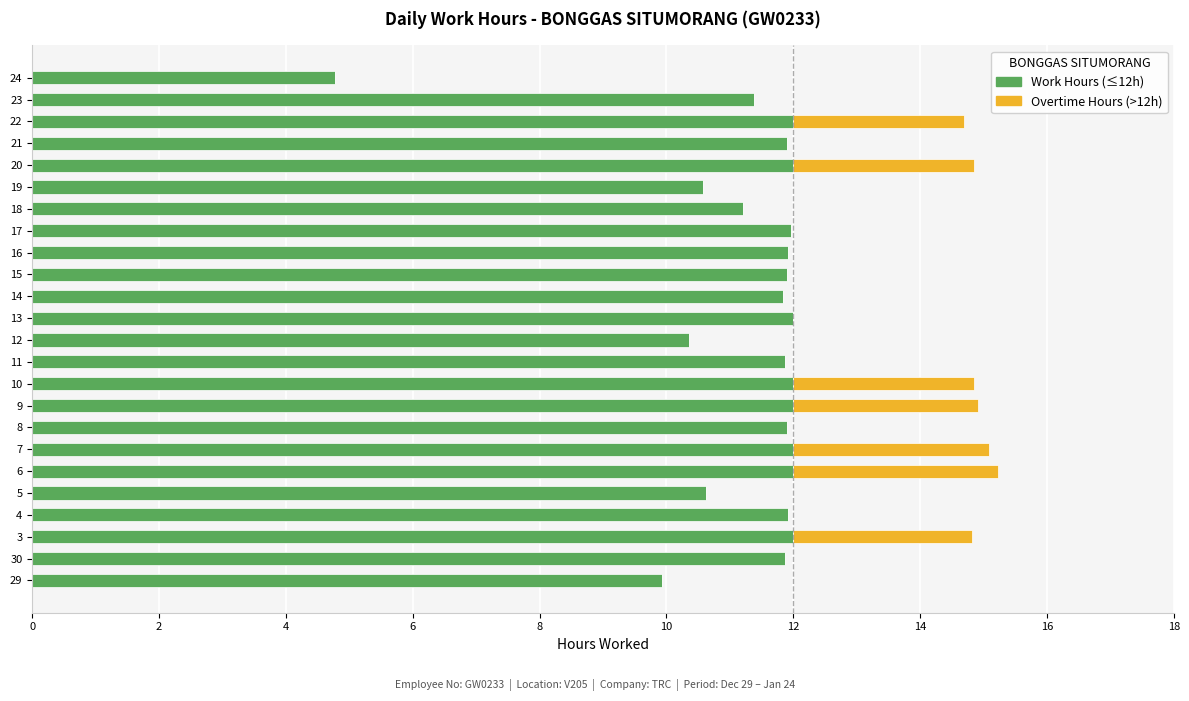

The Work Hours (≤12h) series shows 20.3 at 12. True or false?

False